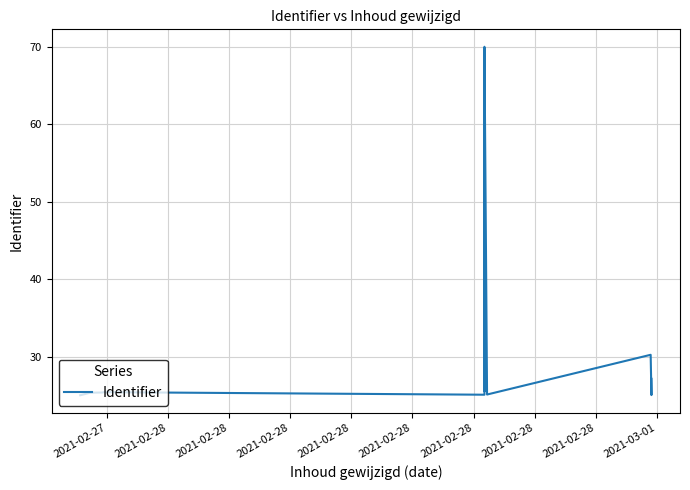

What is the average value?

32.5